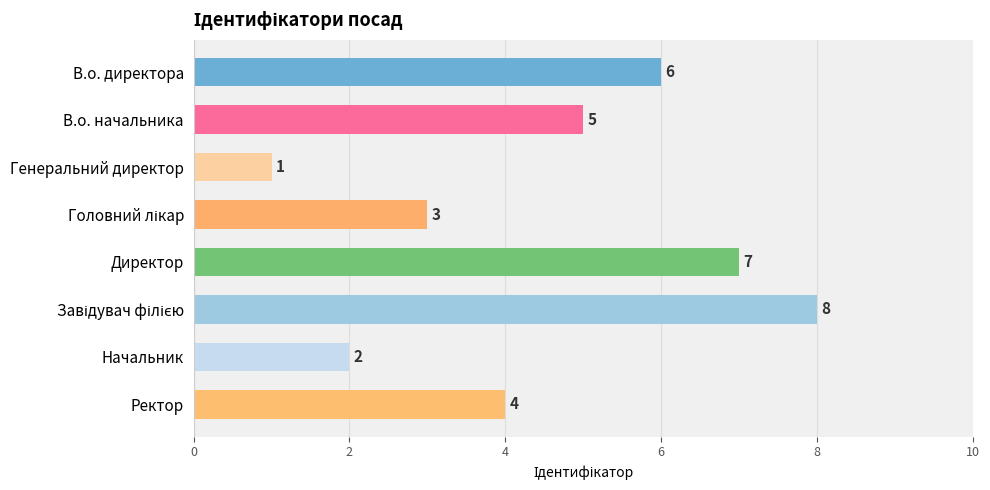

Does the chart contain stacked bars?

No